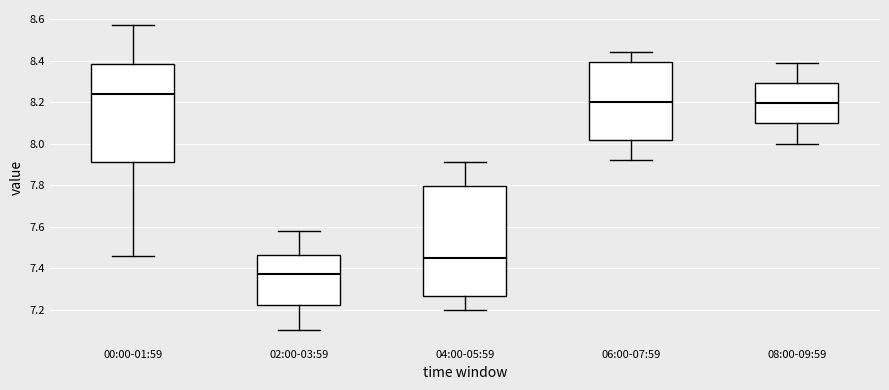

Where is the lower edge of the box for 02:00-03:59 on the y-axis? The values are not printed on the chart, so give them approximately, as read against the axis.

7.22